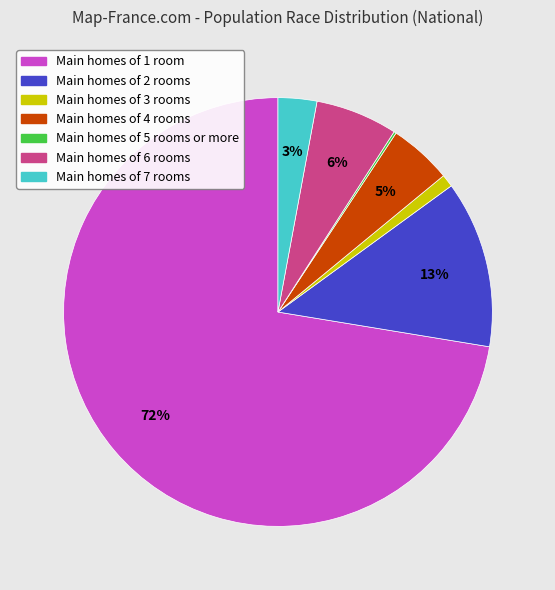

Is there a majority slice in this chart?

Yes